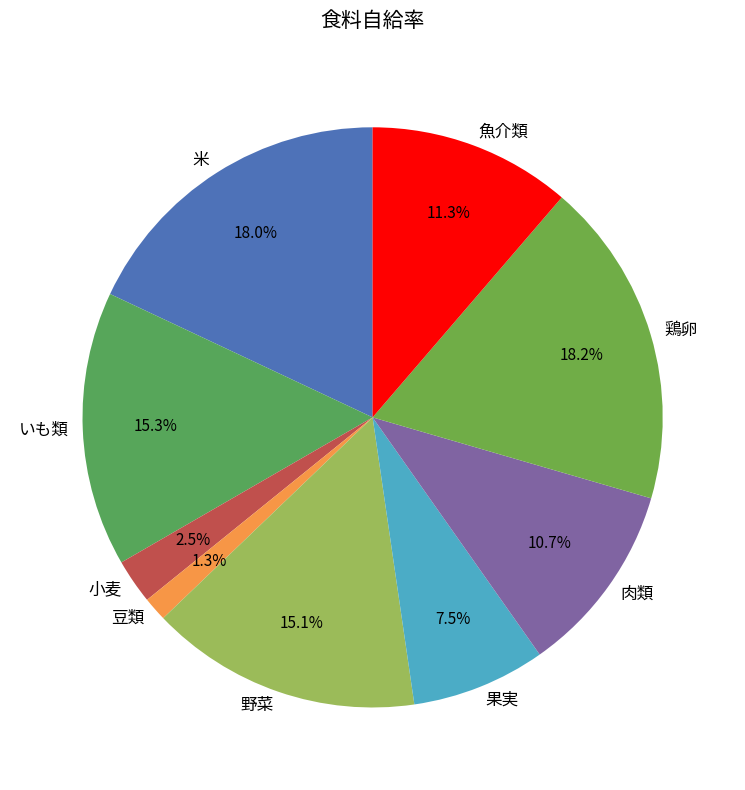

To the nearest percent, what portion does いも類 represent?

15%